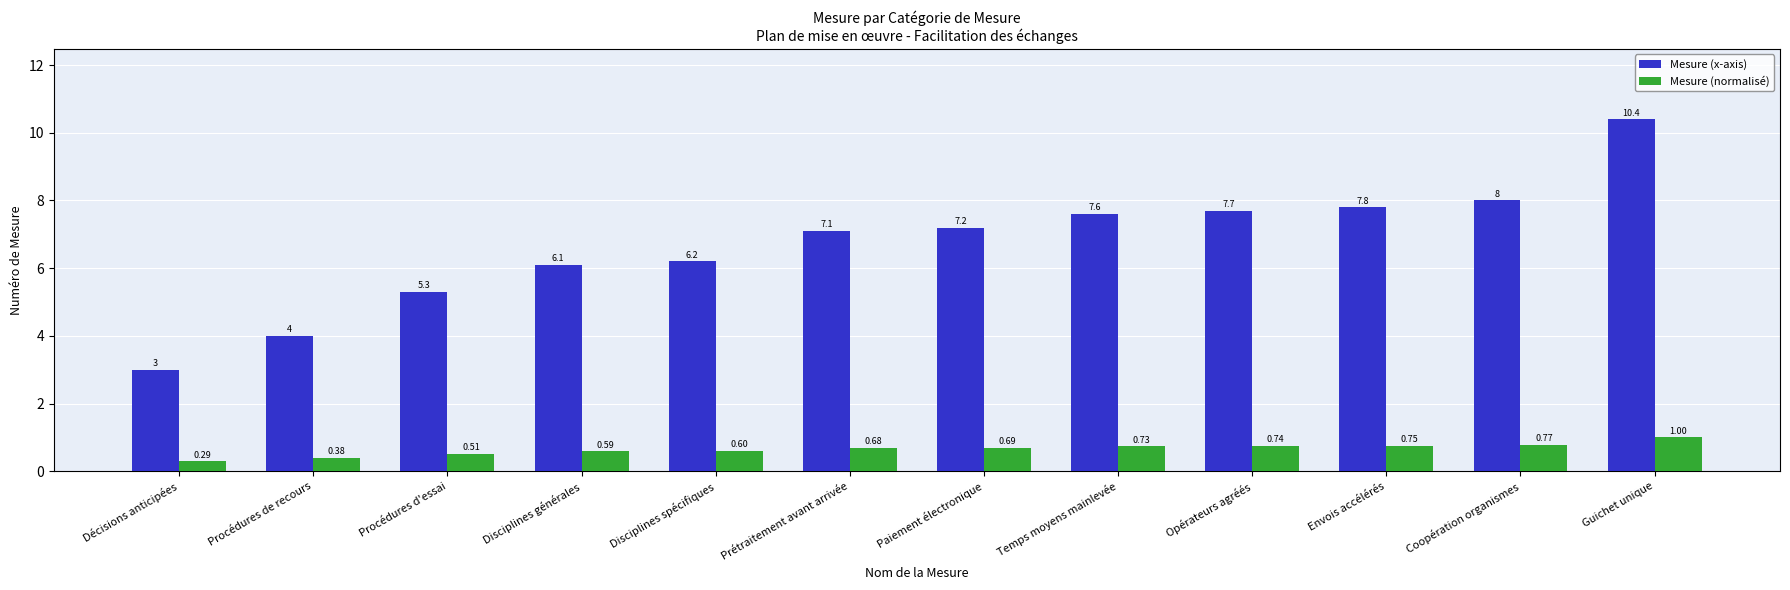

What is the average value of the Mesure (normalisé) series?

0.6